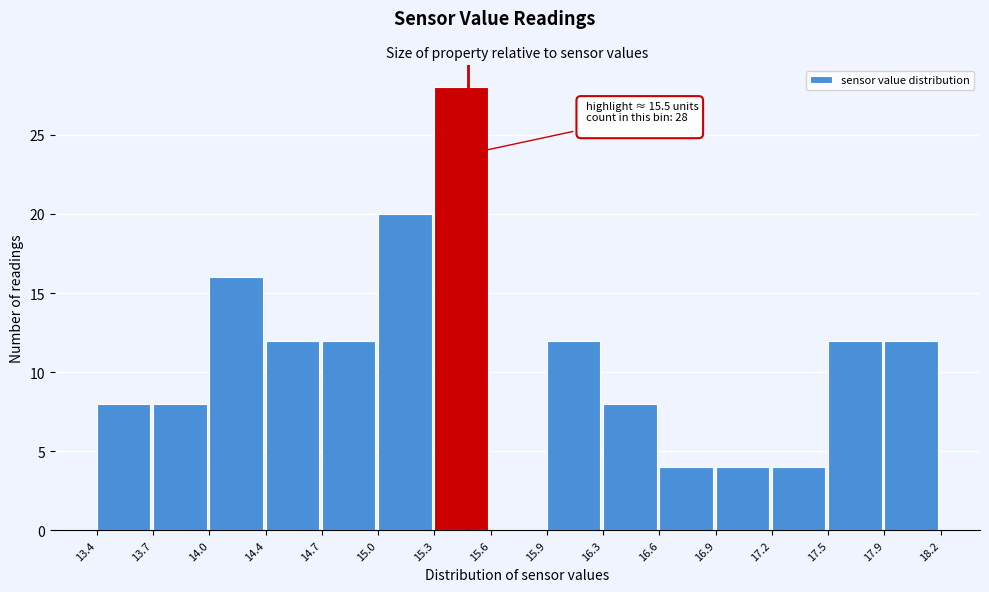

Which range on the x-axis has the tallest bar?

15.3 to 15.6